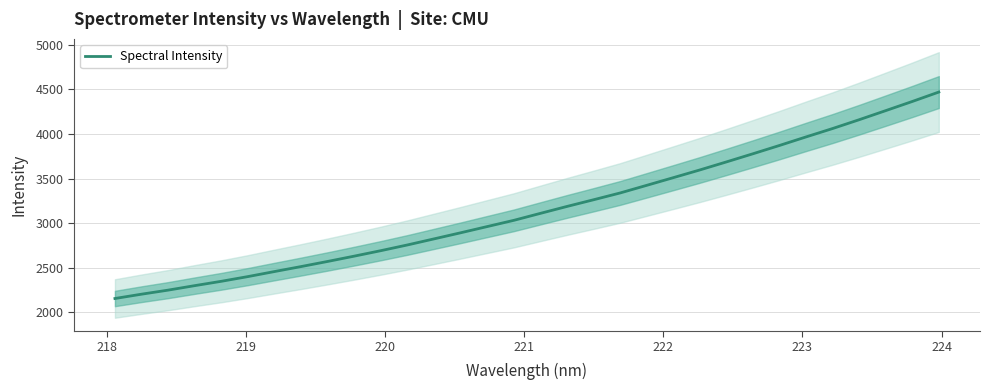

What is the maximum value for Spectral Intensity?

4468.8